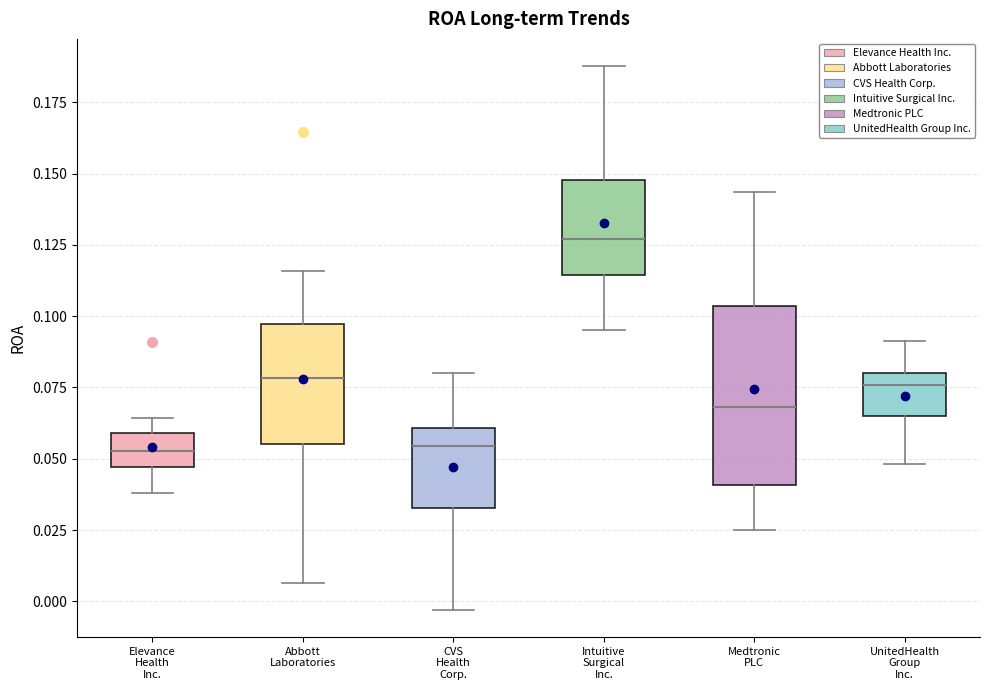

Comparing the boxes themselves (not the whiskers), which one is the tallest?

Medtronic PLC